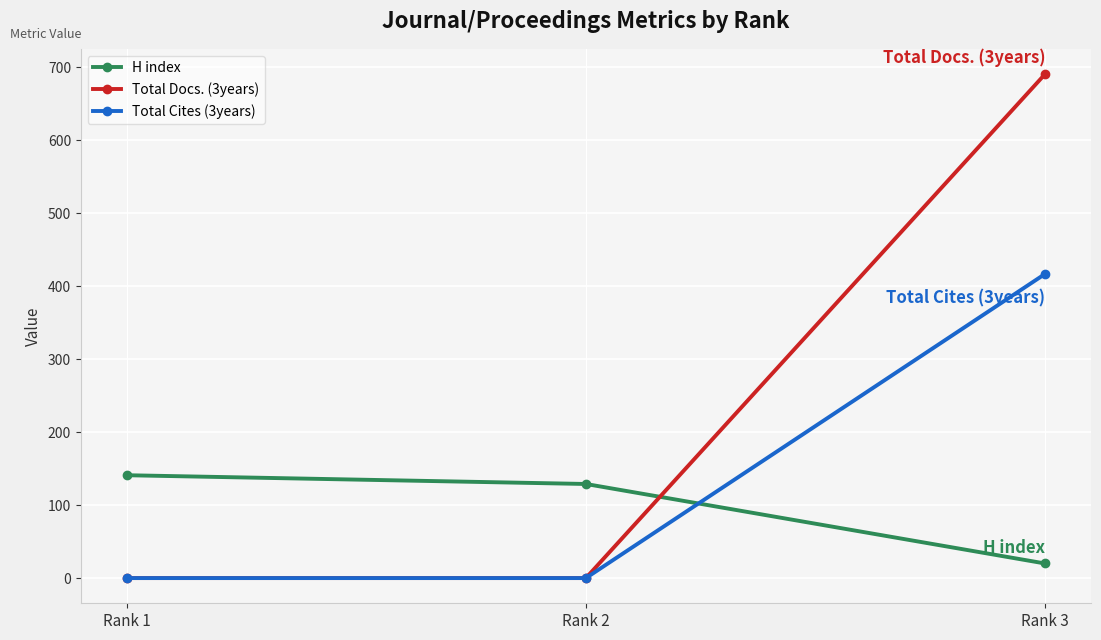

Which series has the largest total across all categories?

Total Docs. (3years)